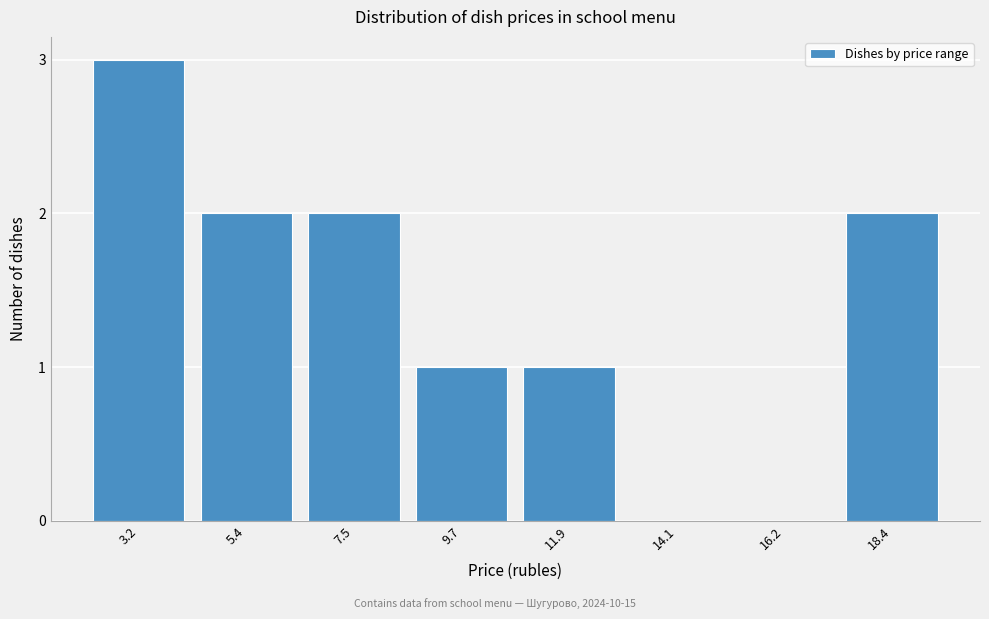

Reading left to right, transcribe all the data shown in this chart.

3.2=3	5.4=2	7.5=2	9.7=1	11.9=1	14.1=0	16.2=0	18.4=2